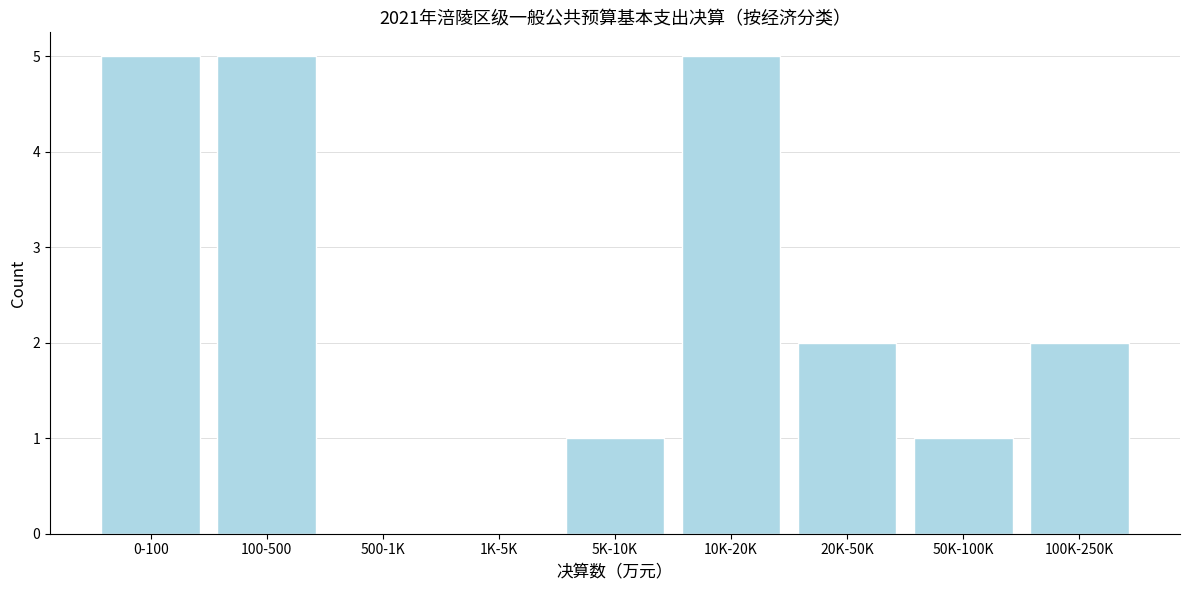

Reading left to right, what are all the values shown in this chart?

0-100=5	100-500=5	500-1K=0	1K-5K=0	5K-10K=1	10K-20K=5	20K-50K=2	50K-100K=1	100K-250K=2